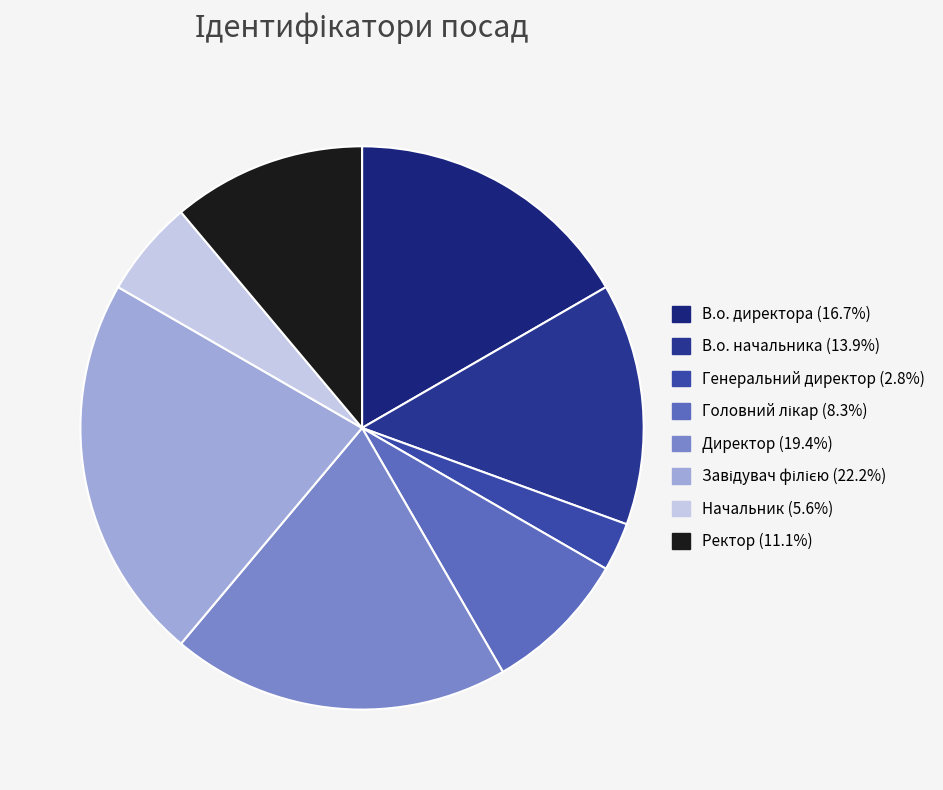

How many slices are in this pie chart?

8